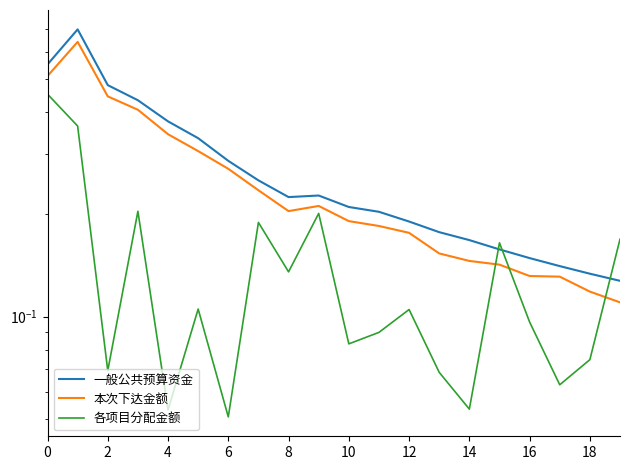

Where is 一般公共预算资金 nearest to the value 0?

19